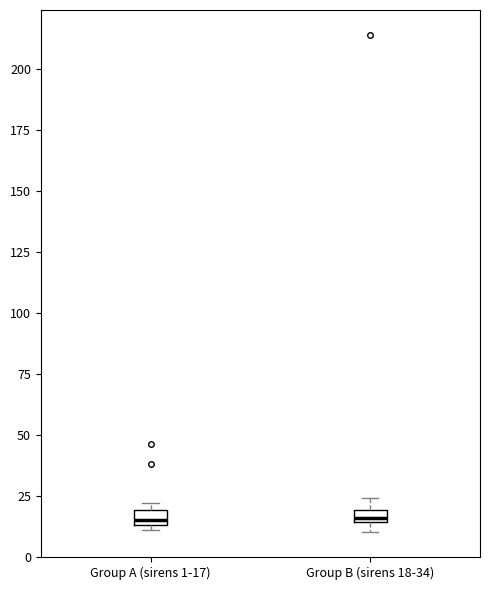

Where is the lower edge of the box for Group A (sirens 1-17) on the y-axis? The values are not printed on the chart, so give them approximately, as read against the axis.

15